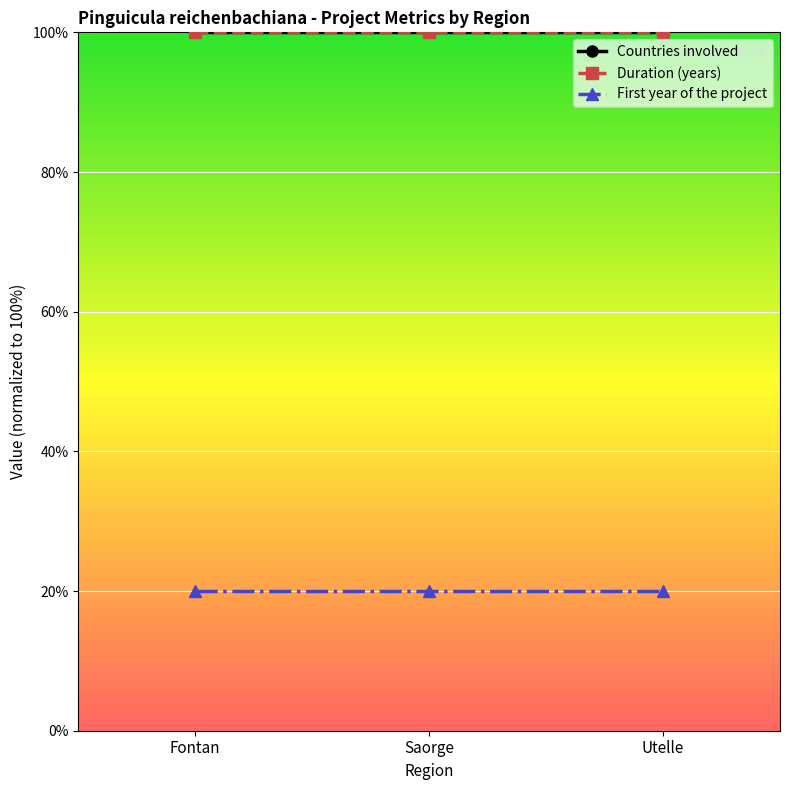

Is this an area chart (filled region under the line)?

No